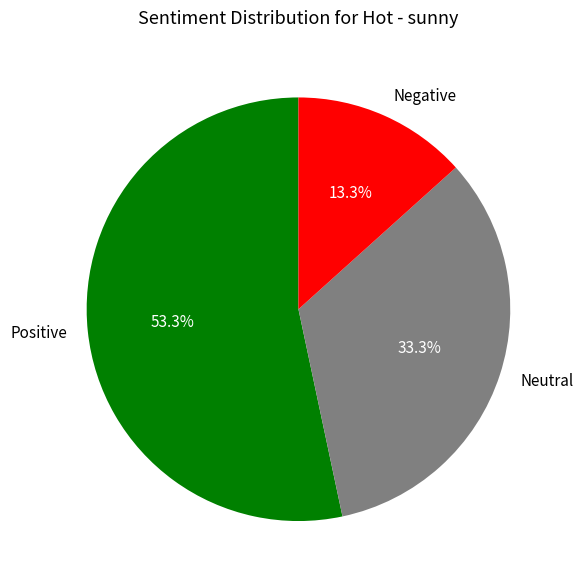

Rank the categories by value from lowest to highest.

Negative, Neutral, Positive